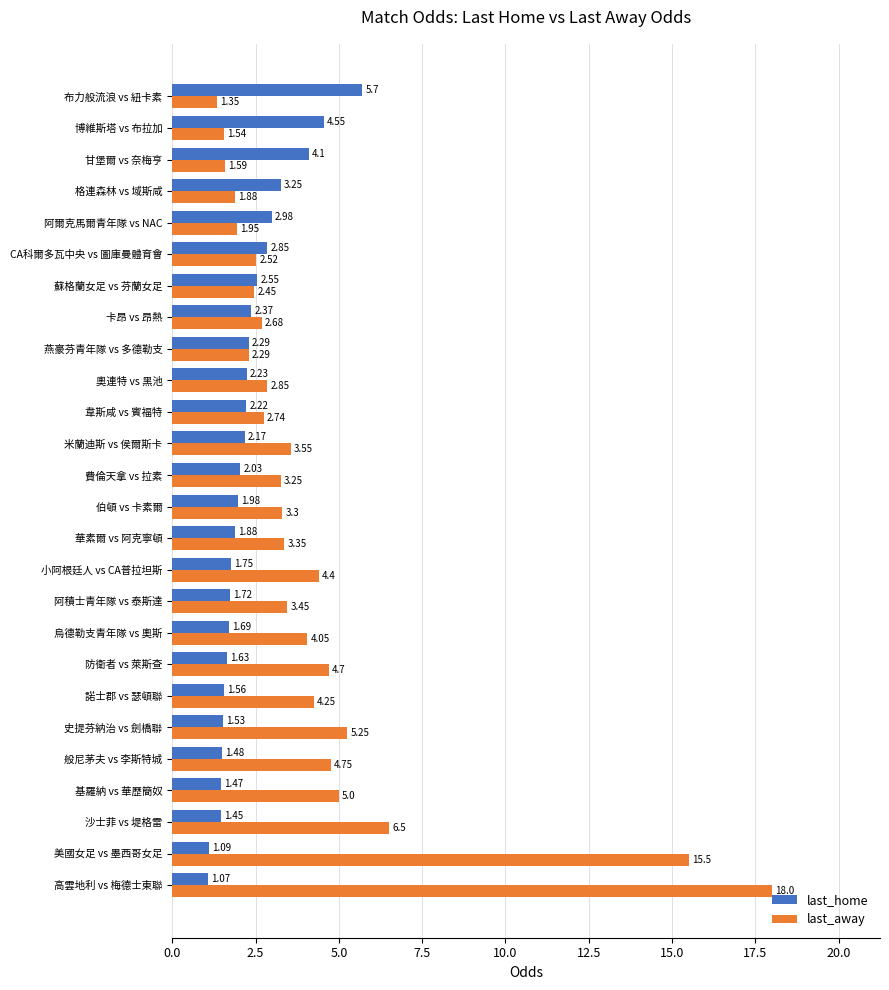

What is the average value of the last_home series?

2.3